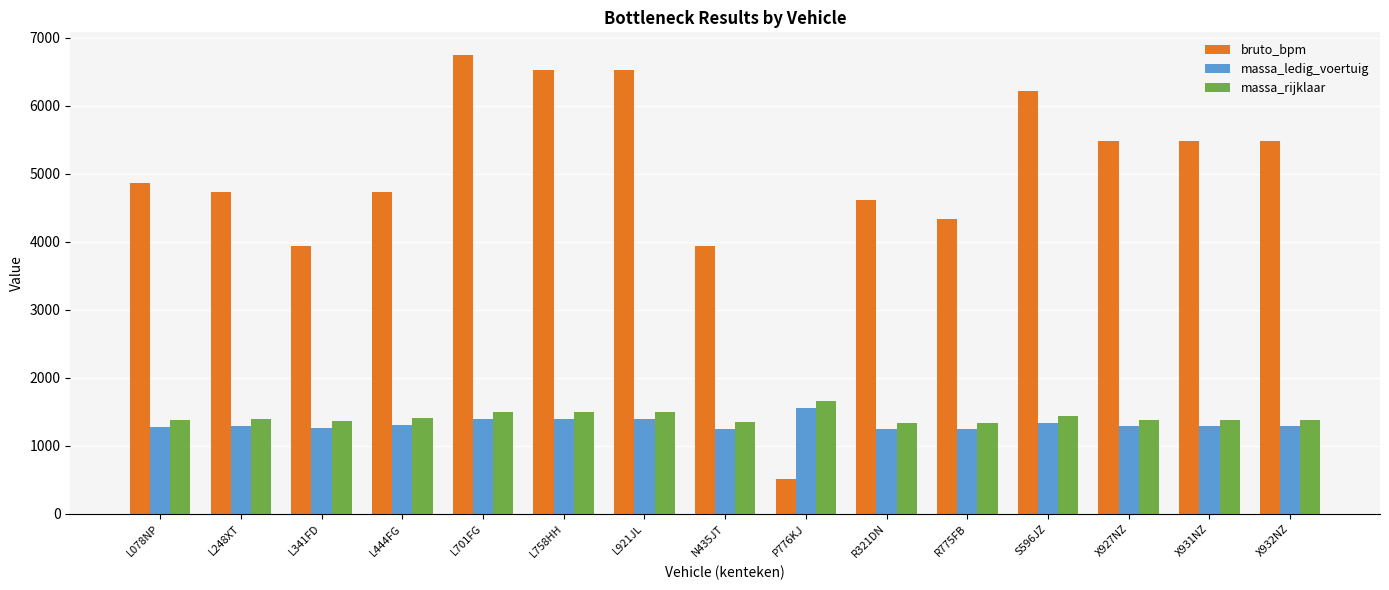

What is the minimum value for bruto_bpm?

517